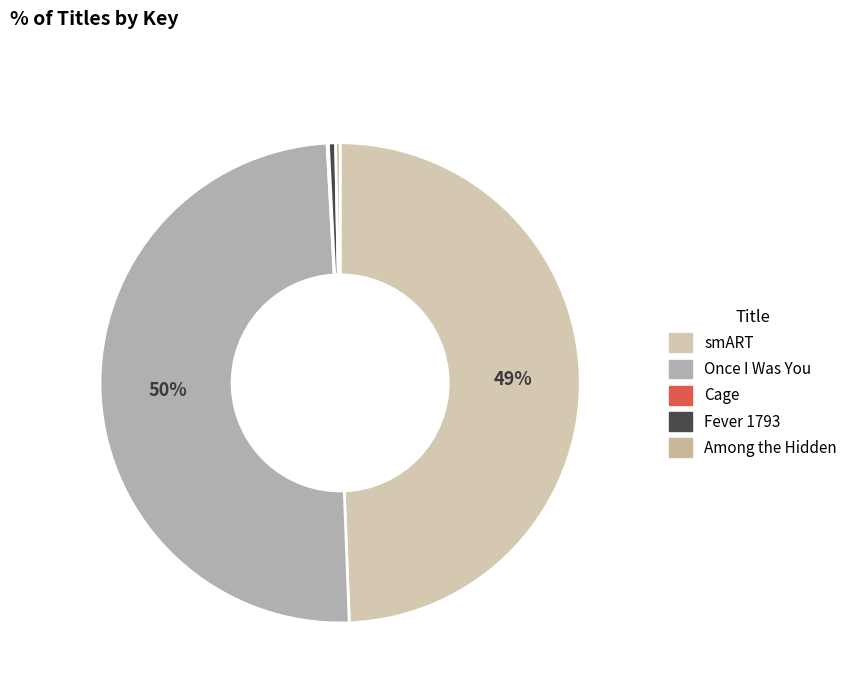

What percentage do smART and Among the Hidden together represent?

49.7%